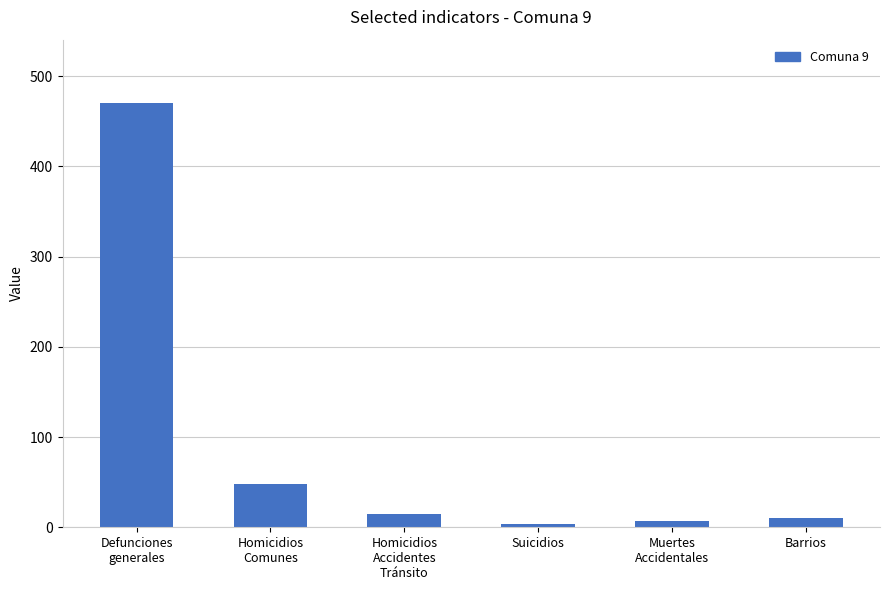

What is the sum of the values at Suicidios and Homicidios
Accidentes
Tránsito?

19